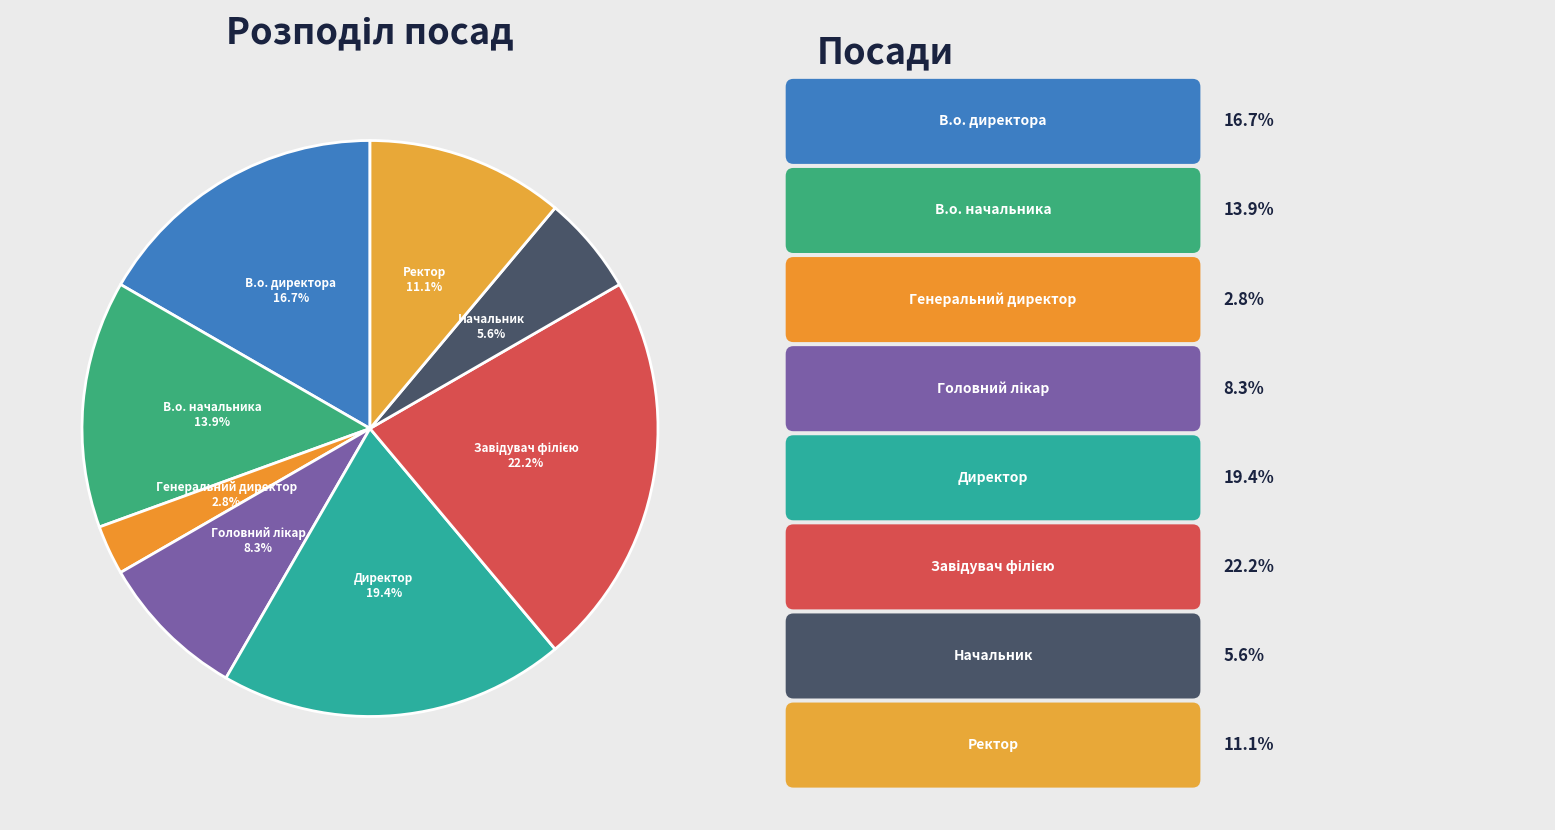

Is it true that Ректор is 11% of the pie?

True